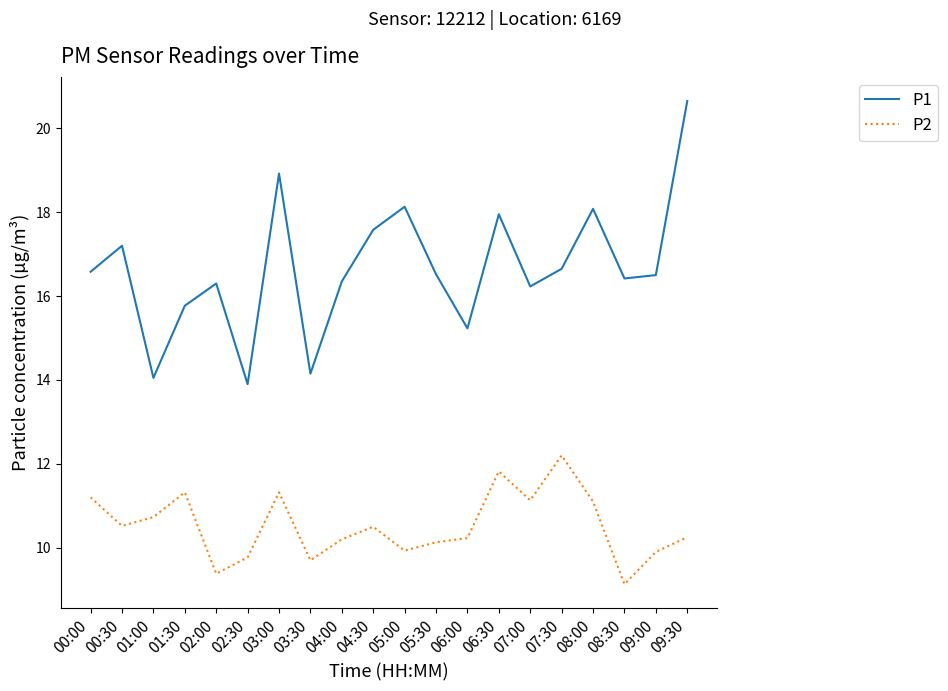

True or false: P2 and P1 intersect in this chart.

False